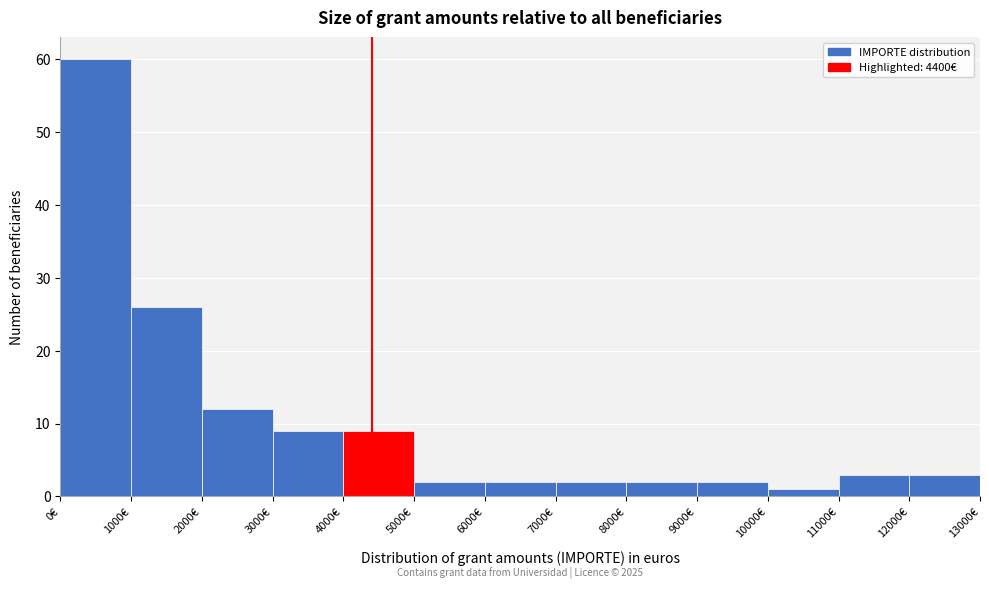

Over which range of the x-axis is the bar tallest?

0 to 1000